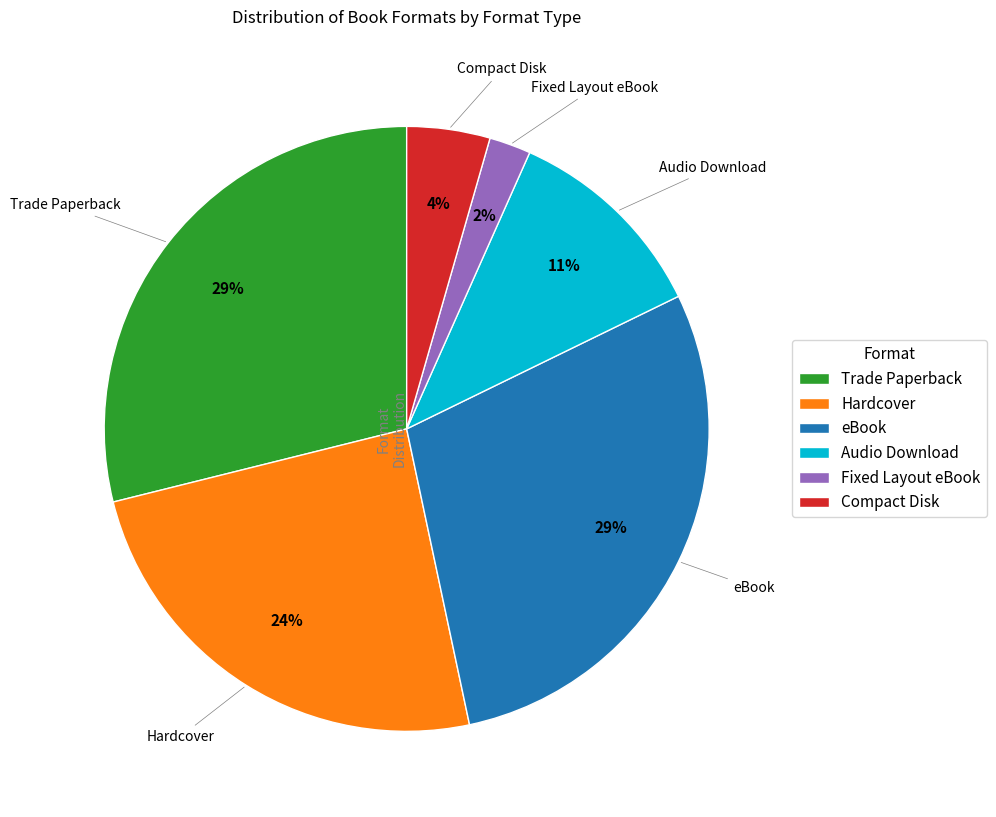

Is it true that Hardcover is 24% of the pie?

True